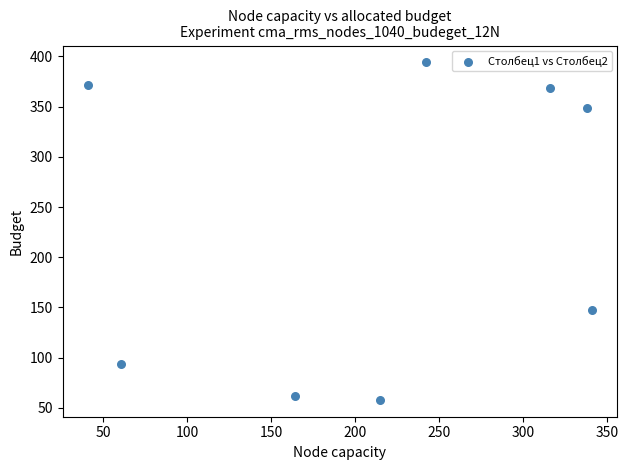

What Y value in the scatter plot is closest to 226?

147